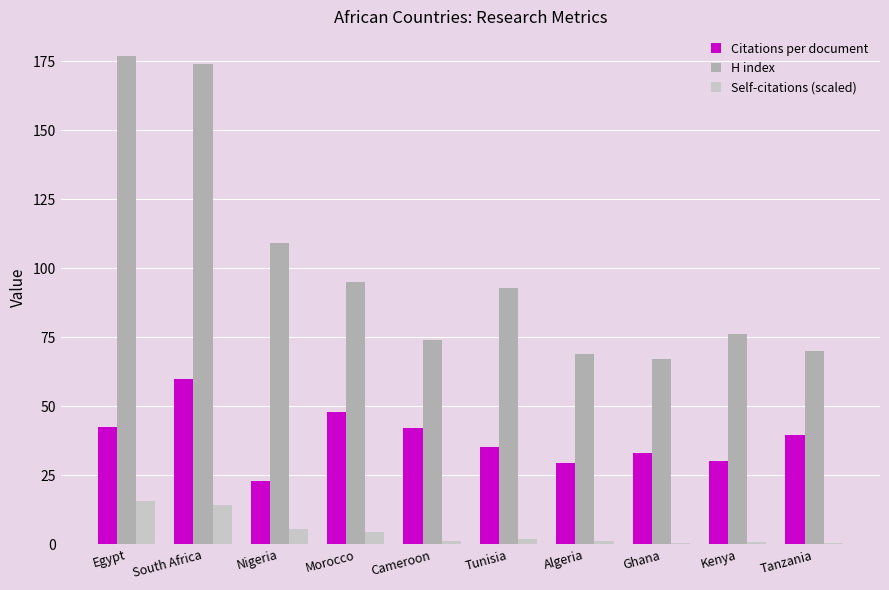

Which series has the largest total across all categories?

H index